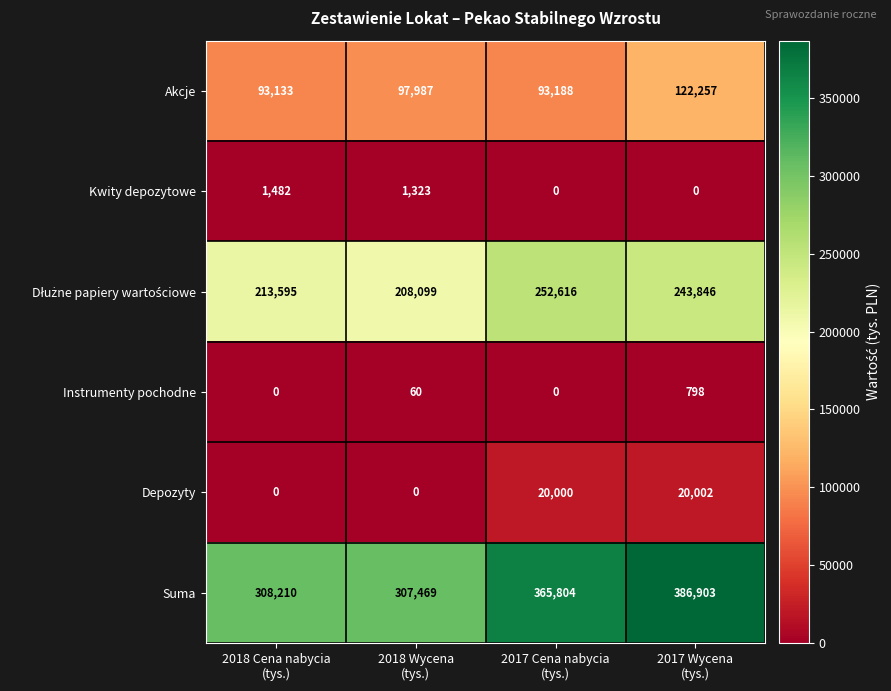

Which series has the largest total across all categories?

Suma